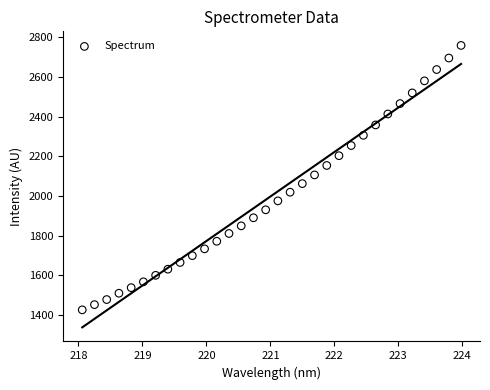

Count the number of points in this scatter plot.

32